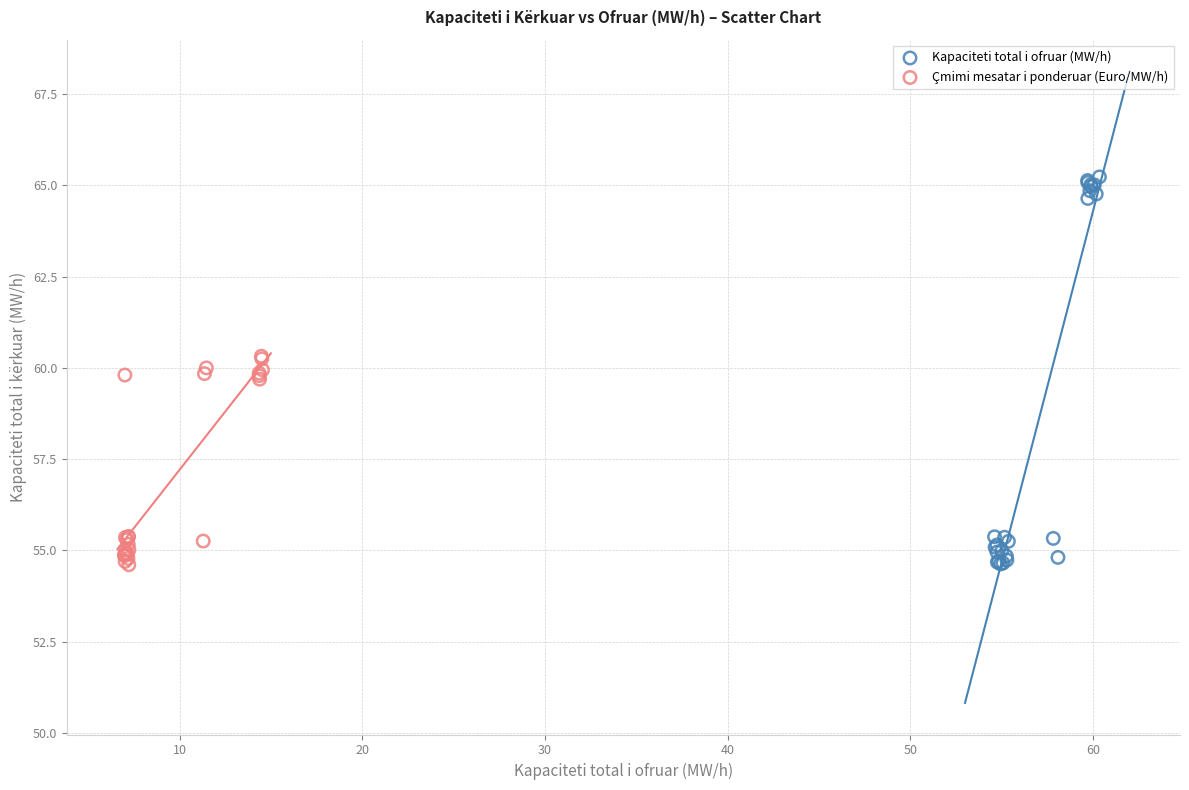

Which series reaches the maximum Y coordinate?

Kapaciteti total i ofruar (MW/h)